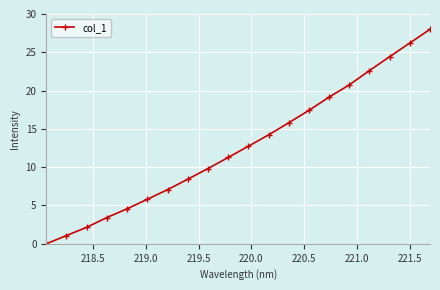

Is this an area chart (filled region under the line)?

No